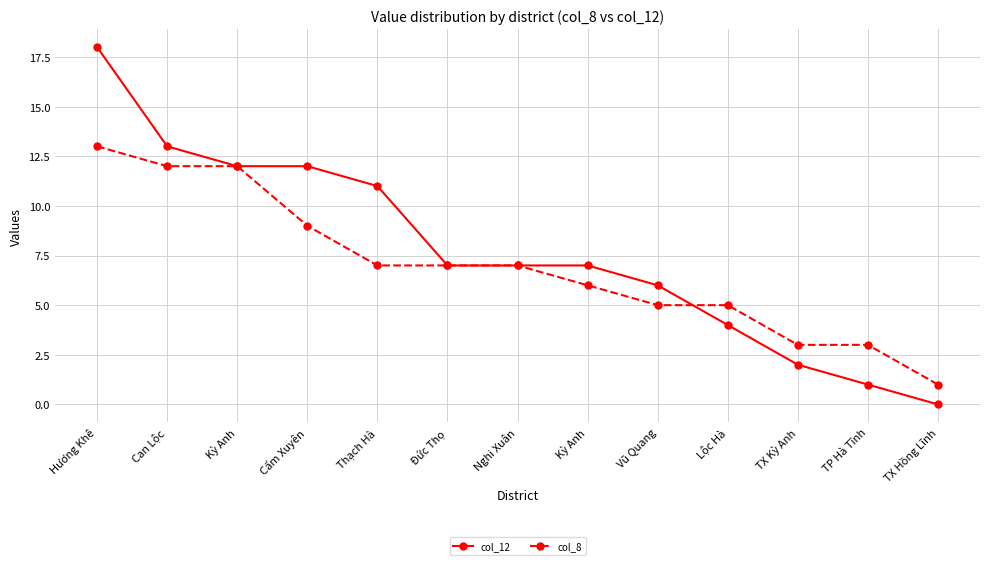

Reading right to left, what are all the values shown in this chart?

col_12: TX Hồng Lĩnh=0	TP Hà Tĩnh=1	TX Kỳ Anh=2	Lộc Hà=4	Vũ Quang=6	Kỳ Anh=7	Nghi Xuân=7	Đức Thọ=7	Thạch Hà=11	Cẩm Xuyên=12	Kỳ Anh=12	Can Lộc=13	Hương Khê=18
col_8: TX Hồng Lĩnh=1	TP Hà Tĩnh=3	TX Kỳ Anh=3	Lộc Hà=5	Vũ Quang=5	Kỳ Anh=6	Nghi Xuân=7	Đức Thọ=7	Thạch Hà=7	Cẩm Xuyên=9	Kỳ Anh=12	Can Lộc=12	Hương Khê=13